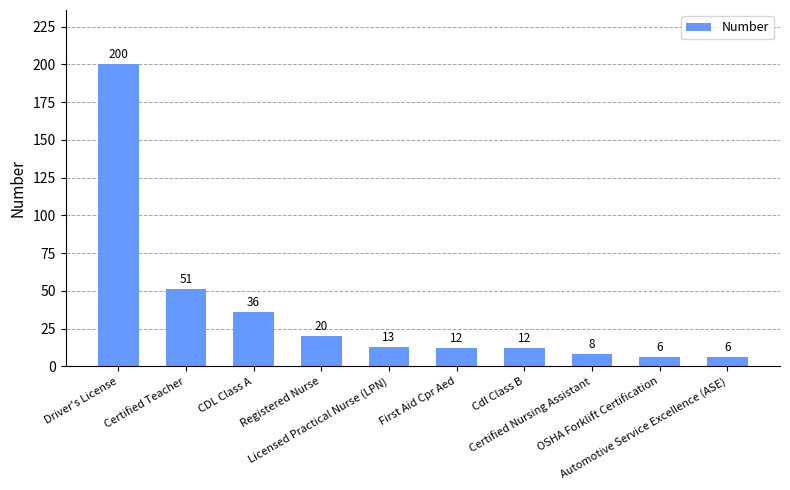

What is the value of the 4th bar from the left?

20